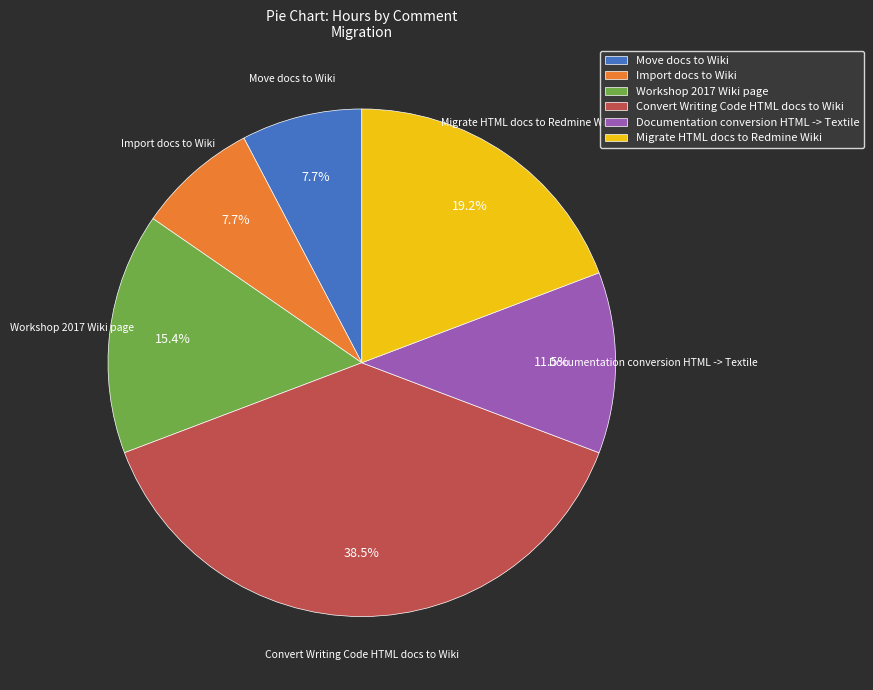

To the nearest percent, what is the combined percentage of Migrate HTML docs to Redmine Wiki and Move docs to Wiki?

27%